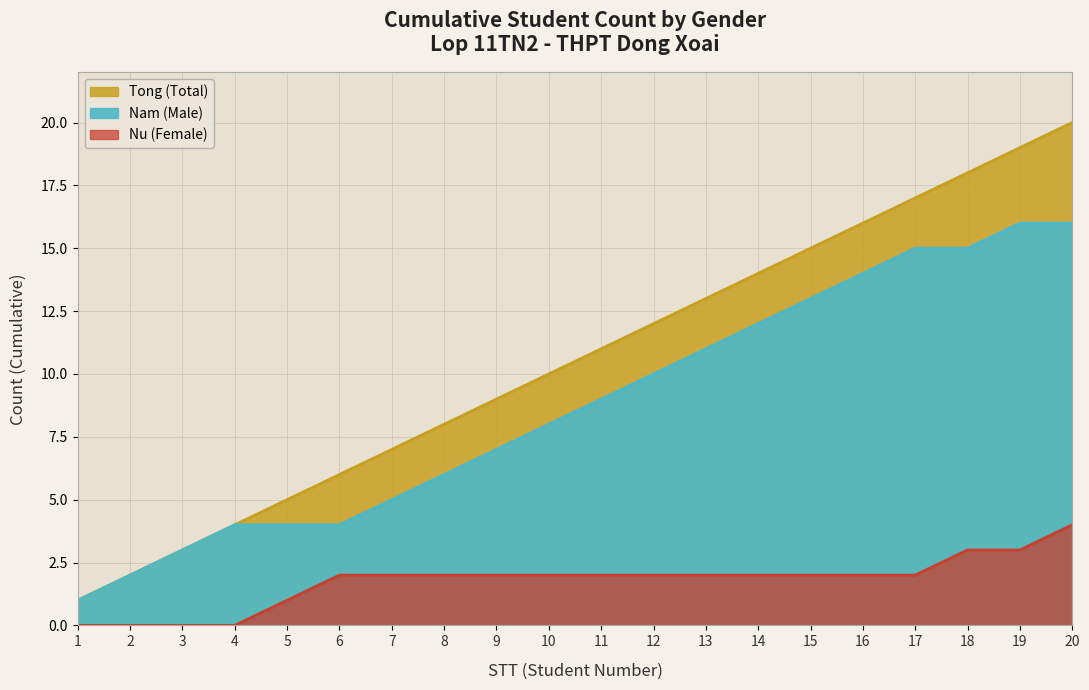

At which category does the chart reach its peak across all series?

20